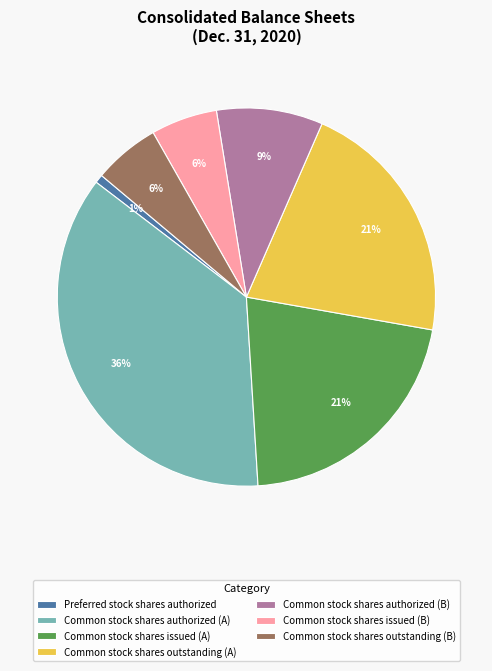

True or false: Common stock shares outstanding (B) accounts for 6% of the total.

True